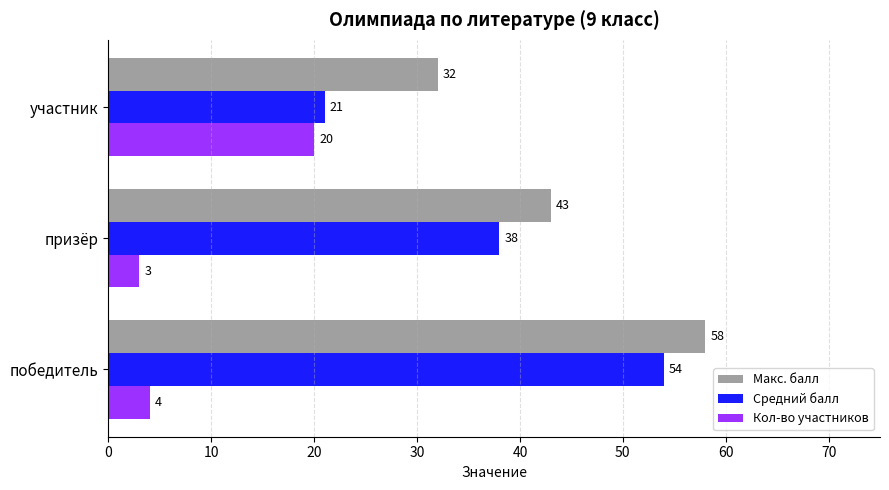

What is the spread (max minus min) of values at призёр?

40